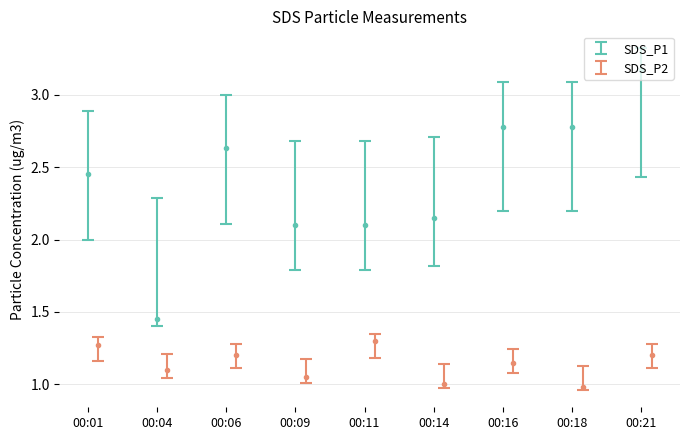

At which label does SDS_P1 reach its peak?

00:21